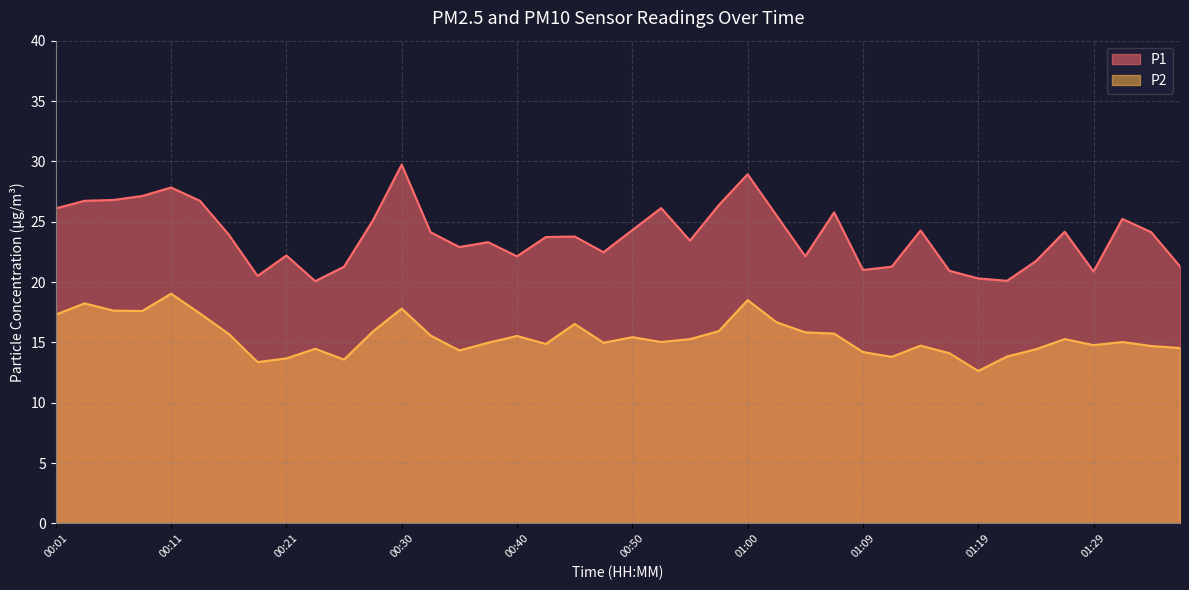

Count the number of categories in the chart.

40